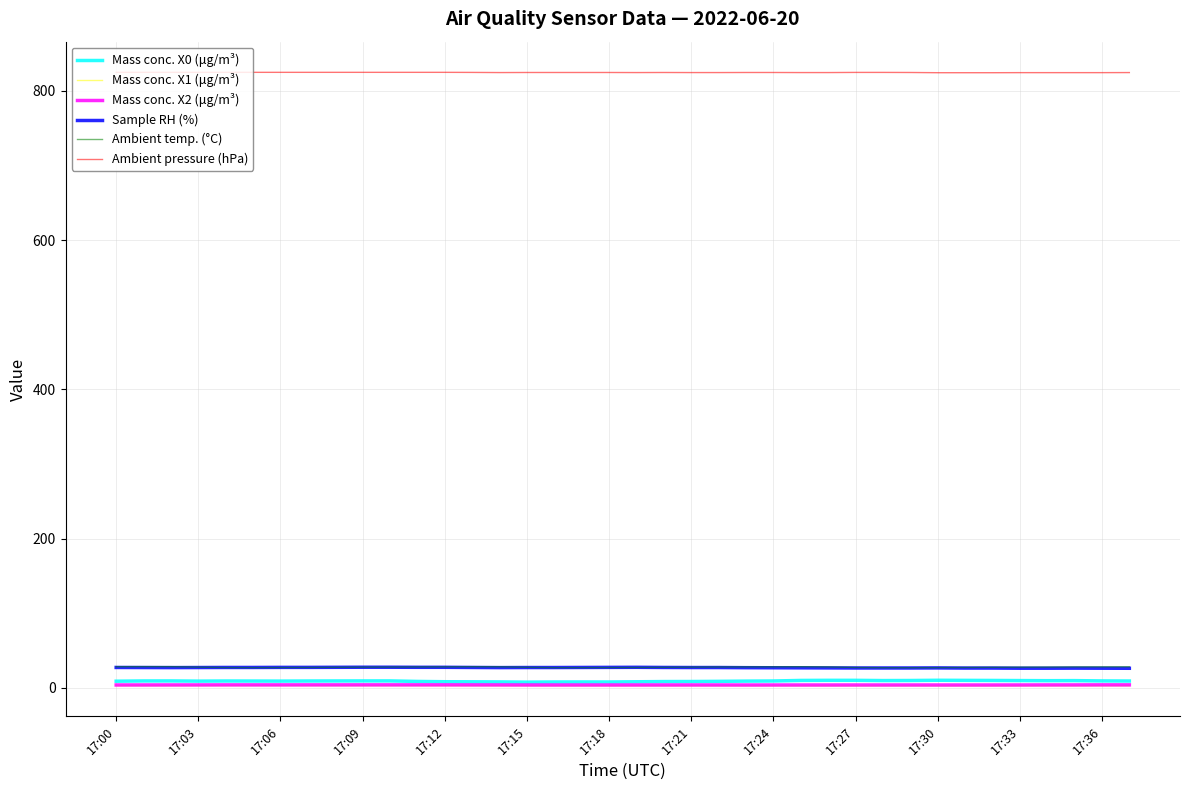

True or false: Mass conc. X2 (μg/m³) has more than 0 interior local peaks.

True